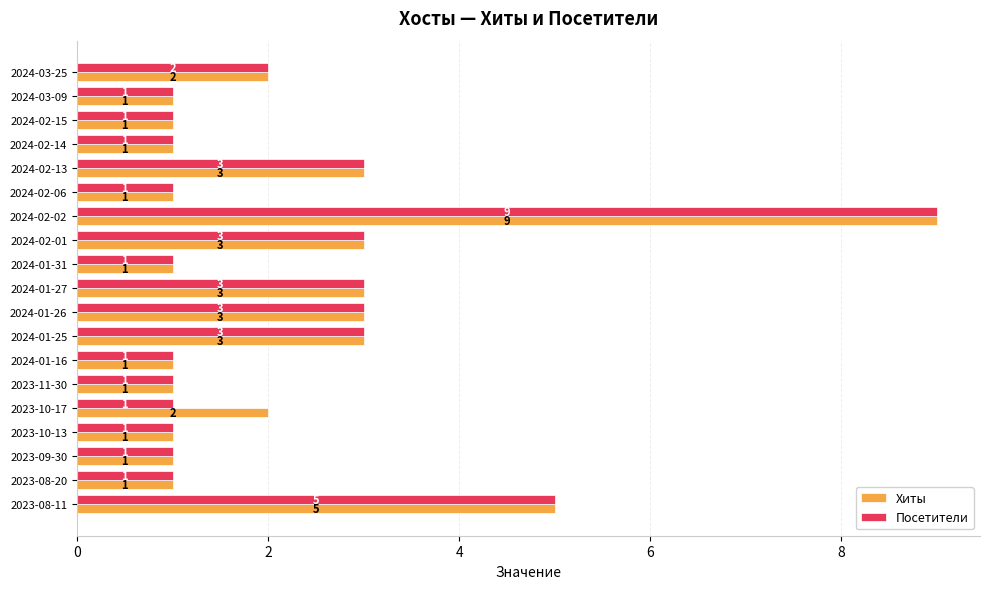

Rank the series by their average value, from lowest to highest.

Посетители, Хиты